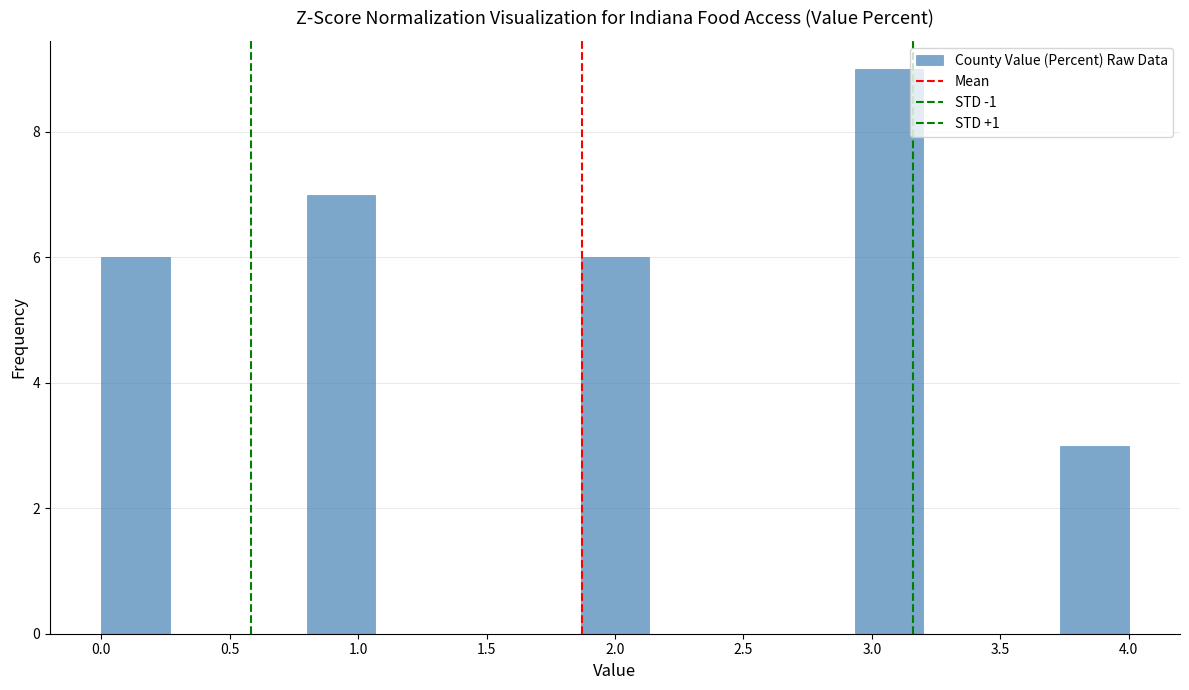

What is the height of the bar covering 0.00 to 0.25 on the x-axis? Neither the bar edges nor the heights are printed on the chart, so give them approximately, as read against the axes.

6